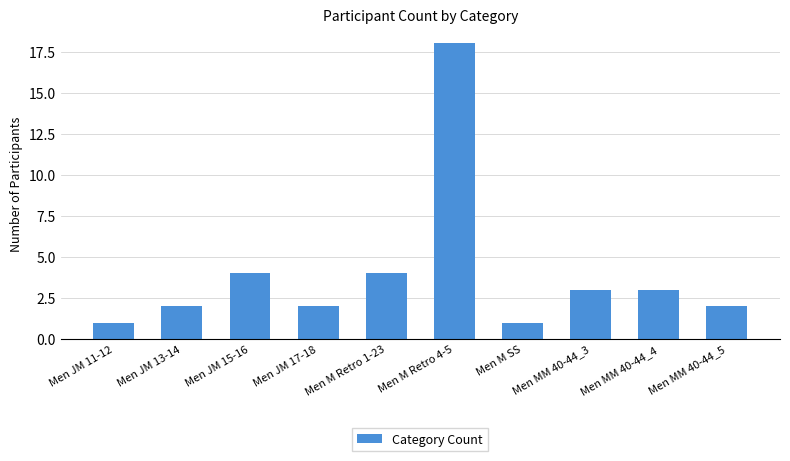

The value at Men MM 40-44_5 is 3. True or false?

False